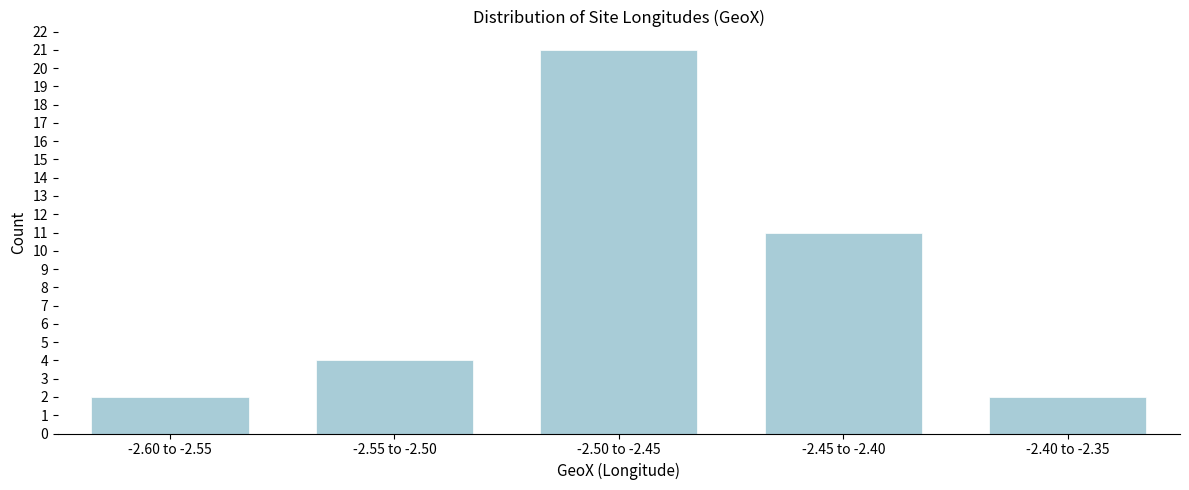

Reading left to right, list all the values displayed in this chart.

2	4	21	11	2